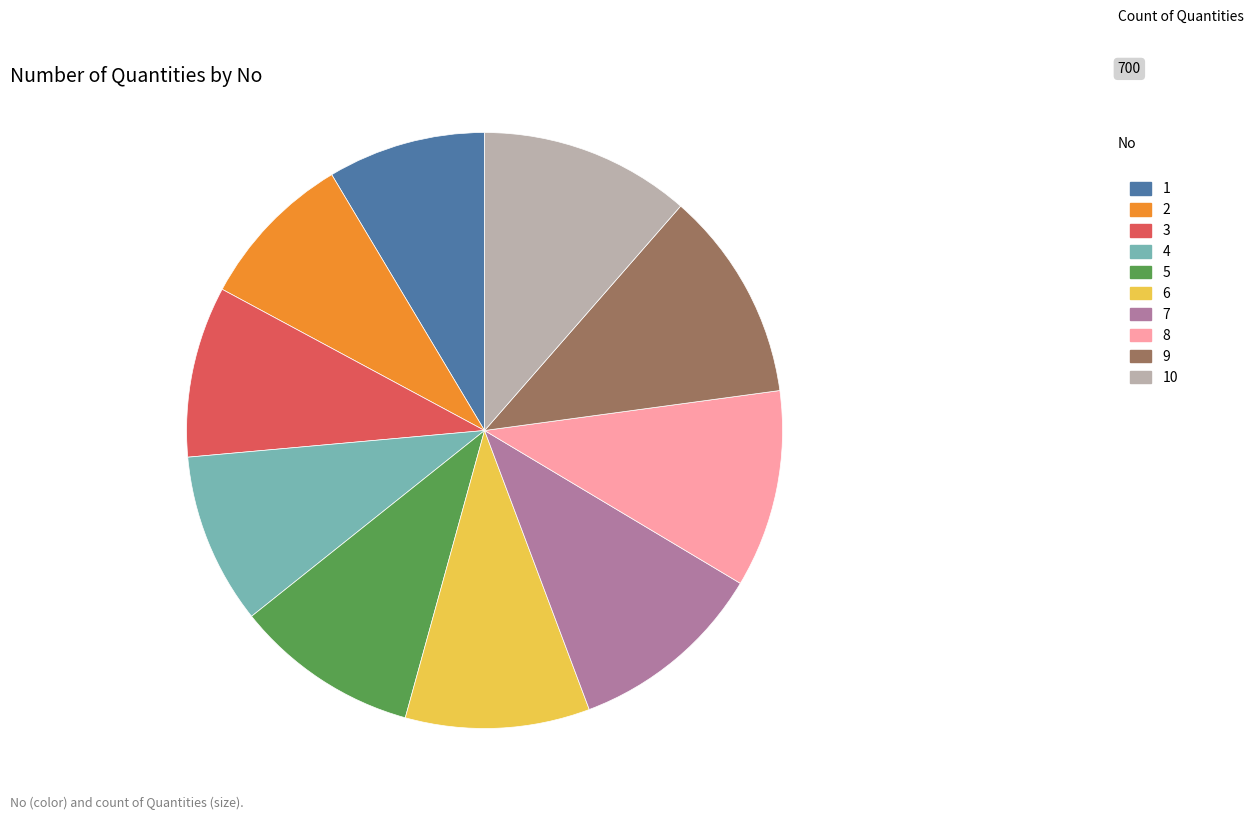

Is there any slice that represents more than half of the pie?

No